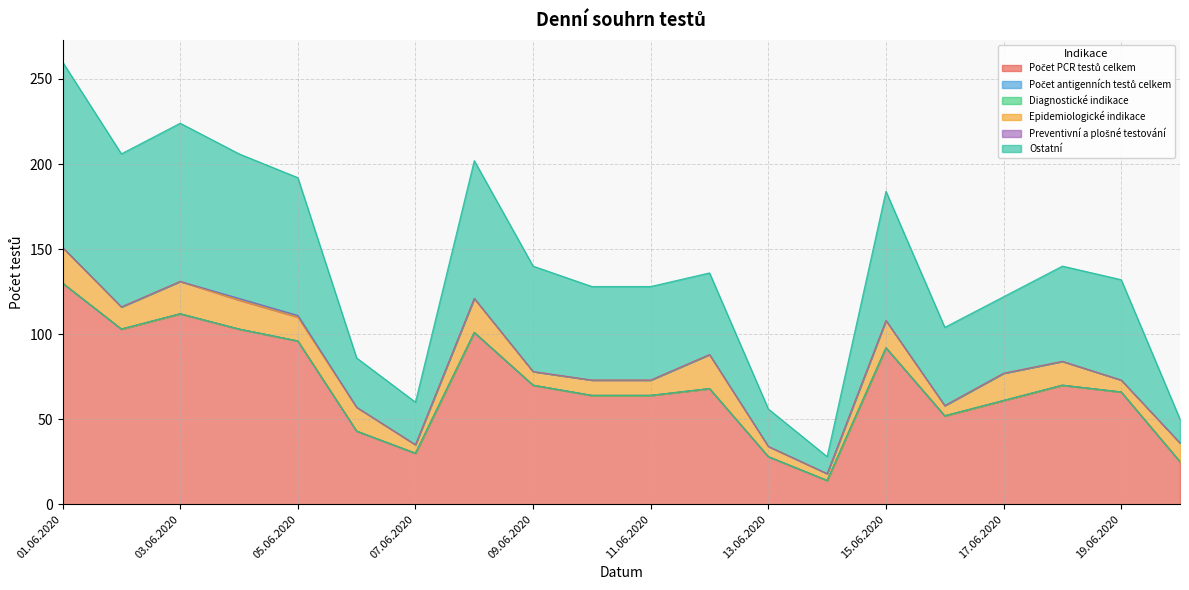

Reading left to right, transcribe all the data shown in this chart.

Počet PCR testů celkem: 01.06.2020=130	02.06.2020=103	03.06.2020=112	04.06.2020=103	05.06.2020=96	06.06.2020=43	07.06.2020=30	08.06.2020=101	09.06.2020=70	10.06.2020=64	11.06.2020=64	12.06.2020=68	13.06.2020=28	14.06.2020=14	15.06.2020=92	16.06.2020=52	17.06.2020=61	18.06.2020=70	19.06.2020=66	20.06.2020=25
Počet antigenních testů celkem: 01.06.2020=0	02.06.2020=0	03.06.2020=0	04.06.2020=0	05.06.2020=0	06.06.2020=0	07.06.2020=0	08.06.2020=0	09.06.2020=0	10.06.2020=0	11.06.2020=0	12.06.2020=0	13.06.2020=0	14.06.2020=0	15.06.2020=0	16.06.2020=0	17.06.2020=0	18.06.2020=0	19.06.2020=0	20.06.2020=0
Diagnostické indikace: 01.06.2020=0	02.06.2020=0	03.06.2020=0	04.06.2020=0	05.06.2020=0	06.06.2020=0	07.06.2020=0	08.06.2020=0	09.06.2020=0	10.06.2020=0	11.06.2020=0	12.06.2020=0	13.06.2020=0	14.06.2020=0	15.06.2020=0	16.06.2020=0	17.06.2020=0	18.06.2020=0	19.06.2020=0	20.06.2020=0
Epidemiologické indikace: 01.06.2020=21	02.06.2020=13	03.06.2020=19	04.06.2020=17	05.06.2020=14	06.06.2020=14	07.06.2020=5	08.06.2020=20	09.06.2020=8	10.06.2020=9	11.06.2020=9	12.06.2020=20	13.06.2020=6	14.06.2020=4	15.06.2020=16	16.06.2020=6	17.06.2020=16	18.06.2020=14	19.06.2020=7	20.06.2020=11
Preventivní a plošné testování: 01.06.2020=0	02.06.2020=0	03.06.2020=0	04.06.2020=1	05.06.2020=1	06.06.2020=0	07.06.2020=0	08.06.2020=0	09.06.2020=0	10.06.2020=0	11.06.2020=0	12.06.2020=0	13.06.2020=0	14.06.2020=0	15.06.2020=0	16.06.2020=0	17.06.2020=0	18.06.2020=0	19.06.2020=0	20.06.2020=0
Ostatní: 01.06.2020=109	02.06.2020=90	03.06.2020=93	04.06.2020=85	05.06.2020=81	06.06.2020=29	07.06.2020=25	08.06.2020=81	09.06.2020=62	10.06.2020=55	11.06.2020=55	12.06.2020=48	13.06.2020=22	14.06.2020=10	15.06.2020=76	16.06.2020=46	17.06.2020=45	18.06.2020=56	19.06.2020=59	20.06.2020=14